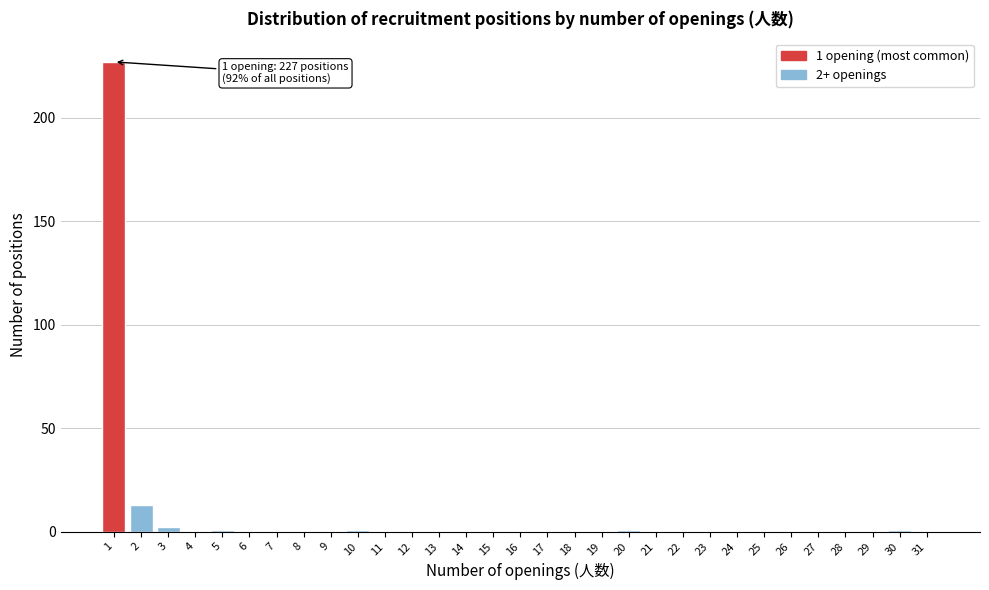

What is the sum of all values?

246